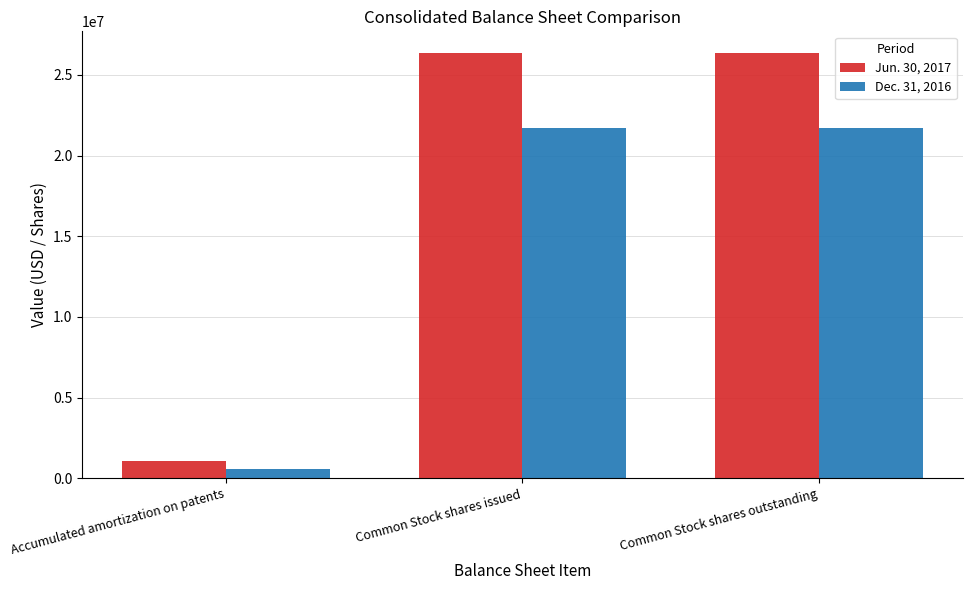

What are all the series names shown in the legend?

Jun. 30, 2017, Dec. 31, 2016